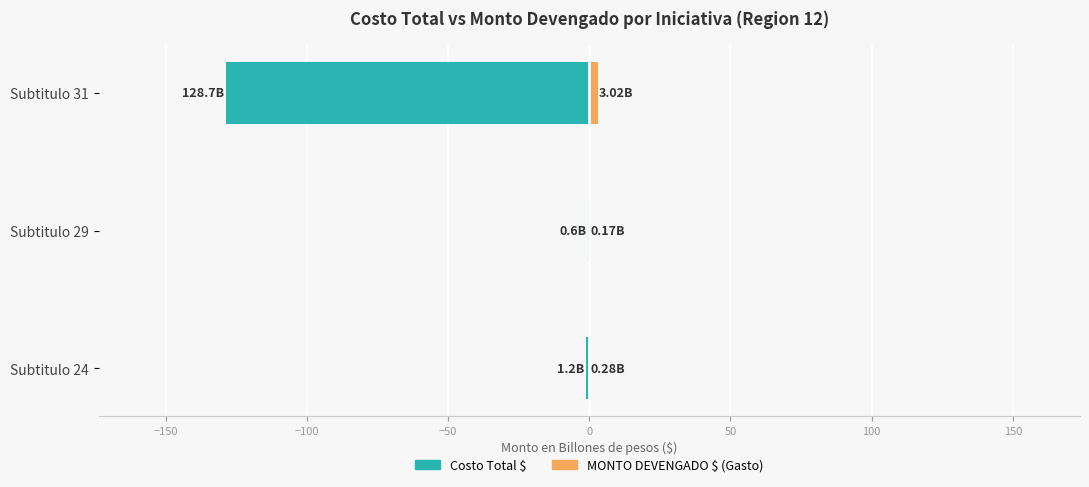

Is it true that MONTO DEVENGADO $ (Gasto) equals 0.0 at Subtitulo 29?

False